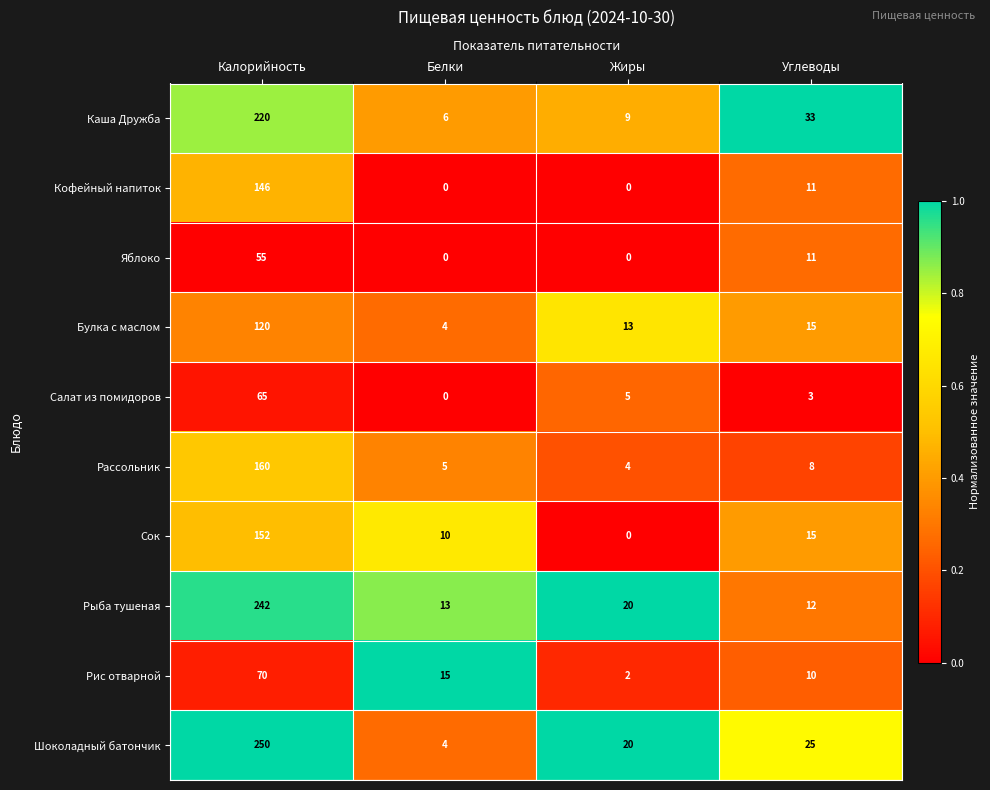

What is the highest value of the Сок series?

152